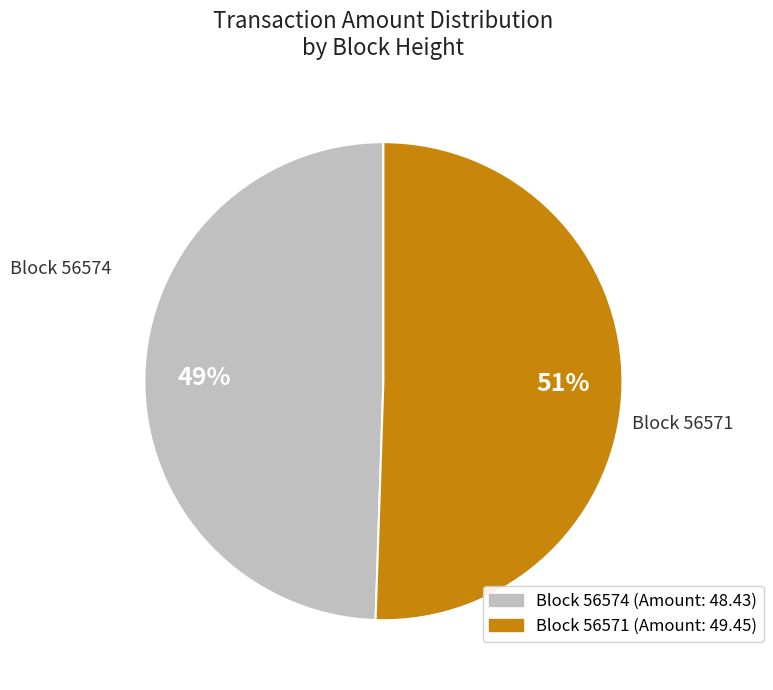

Is there a majority slice in this chart?

Yes